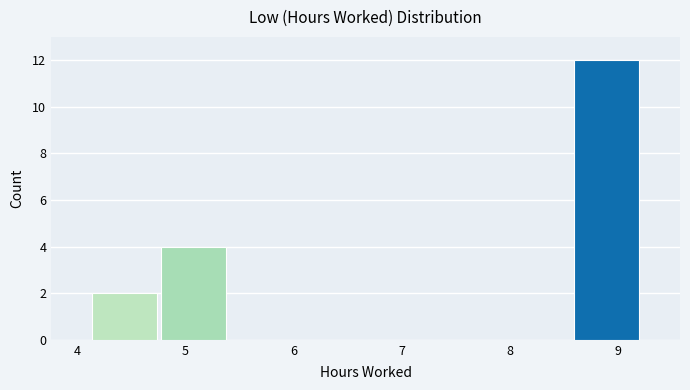

What is the height of the bar covering 8.6 to 9.2 on the x-axis? Neither the bar edges nor the heights are printed on the chart, so give them approximately, as read against the axes.

12